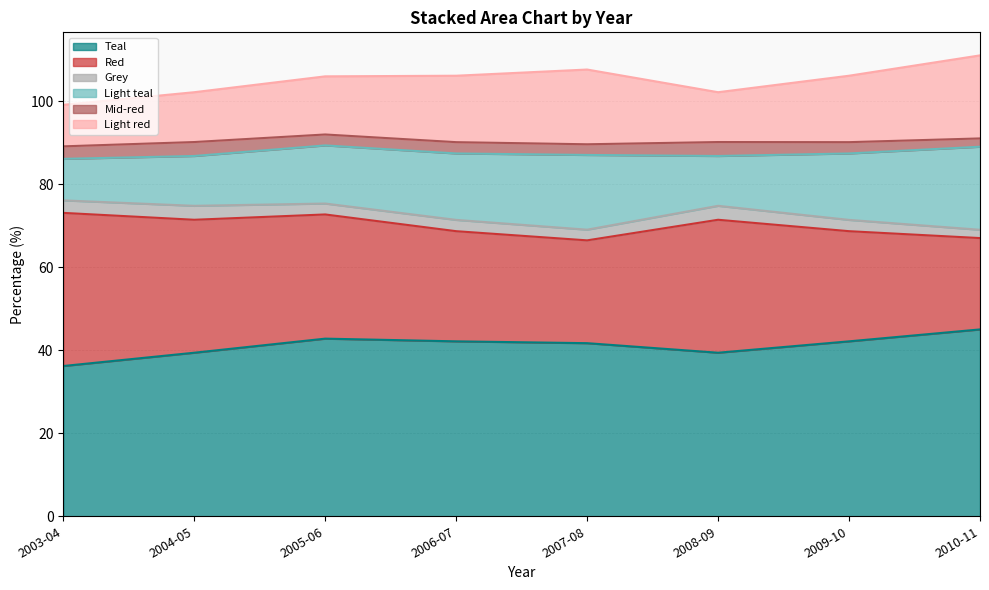

True or false: Light teal and Red cross at least once.

False